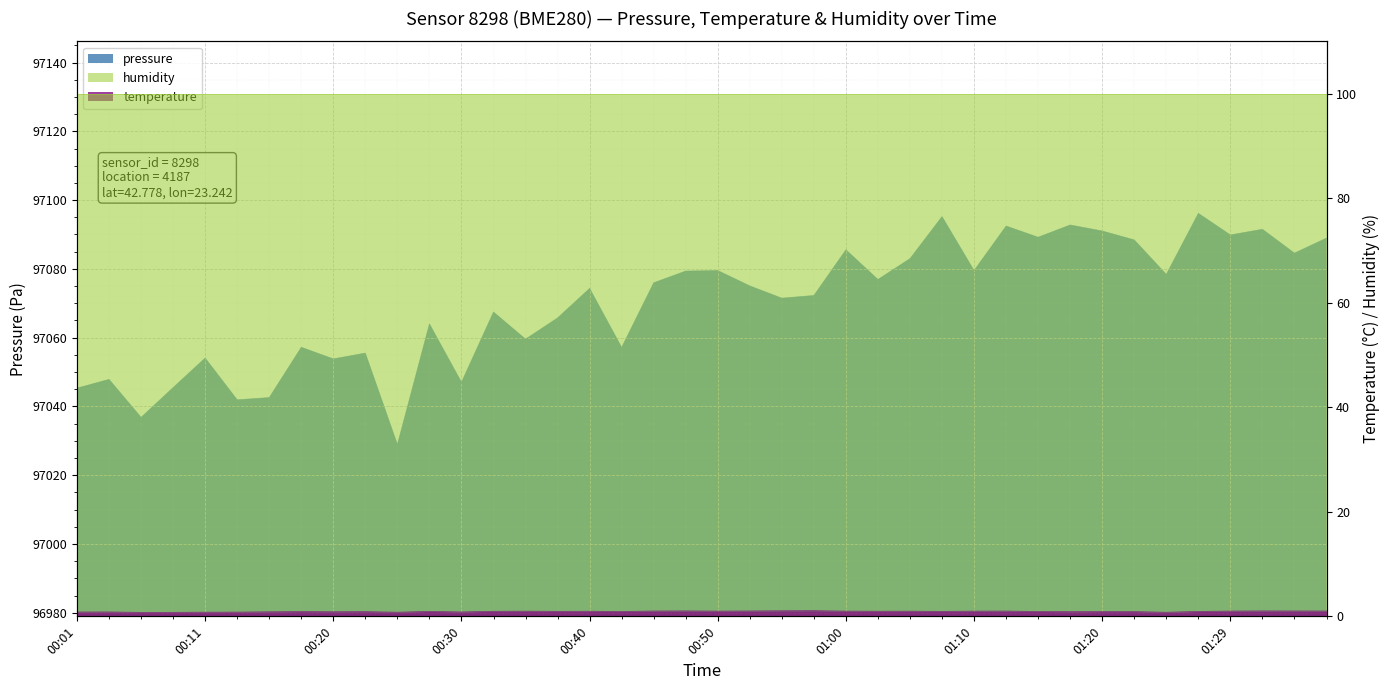

True or false: temperature and pressure intersect in this chart.

False